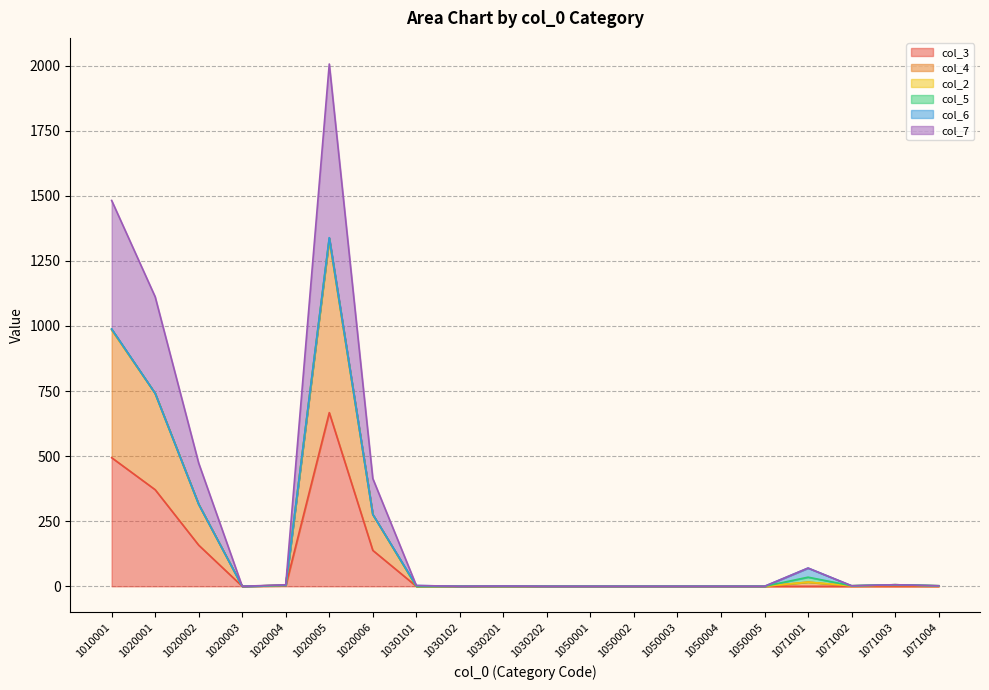

Where does the col_4 series first go above 2?

1010001